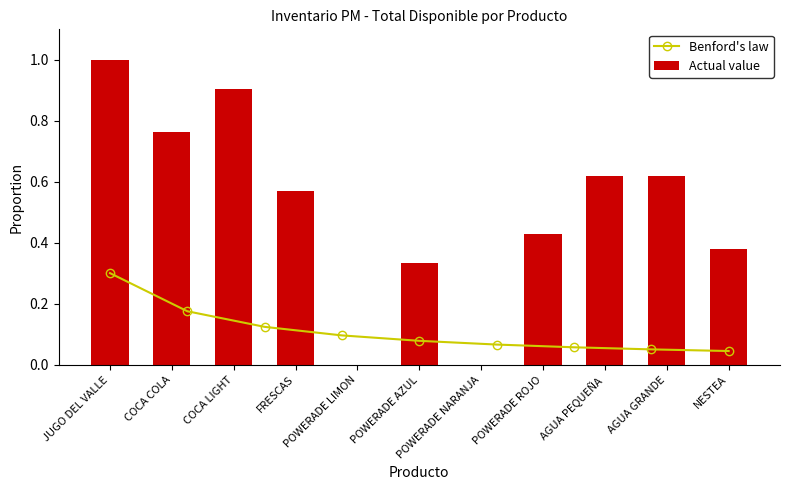

What is the difference between the second highest and minimum values?

0.9